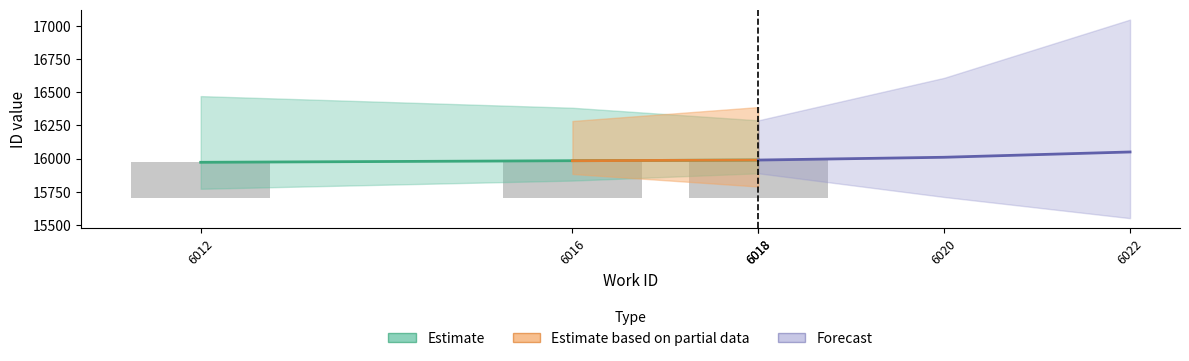

True or false: the data shows 181 at 6016.

False